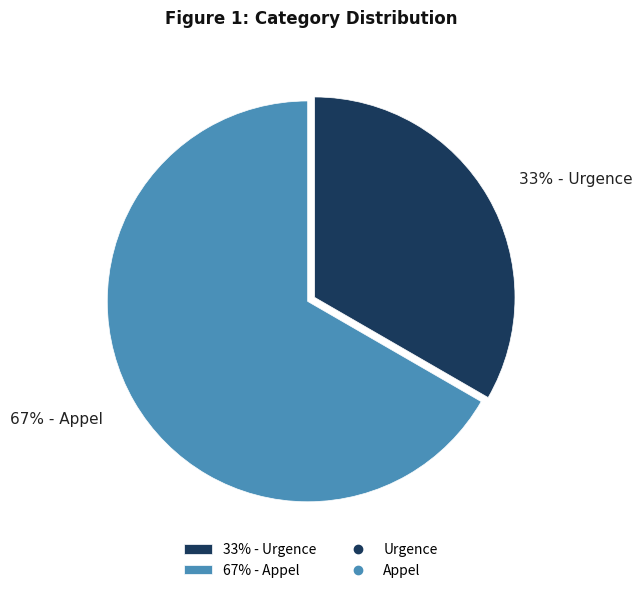

How many slices are in this pie chart?

2